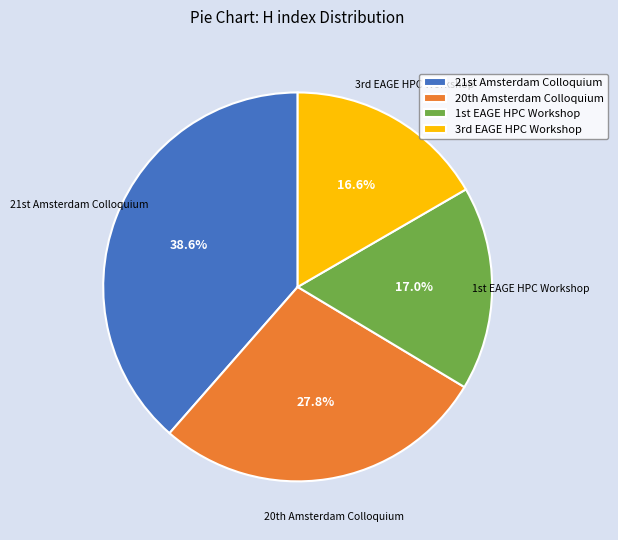

What is the largest slice in the pie chart?

21st Amsterdam Colloquium